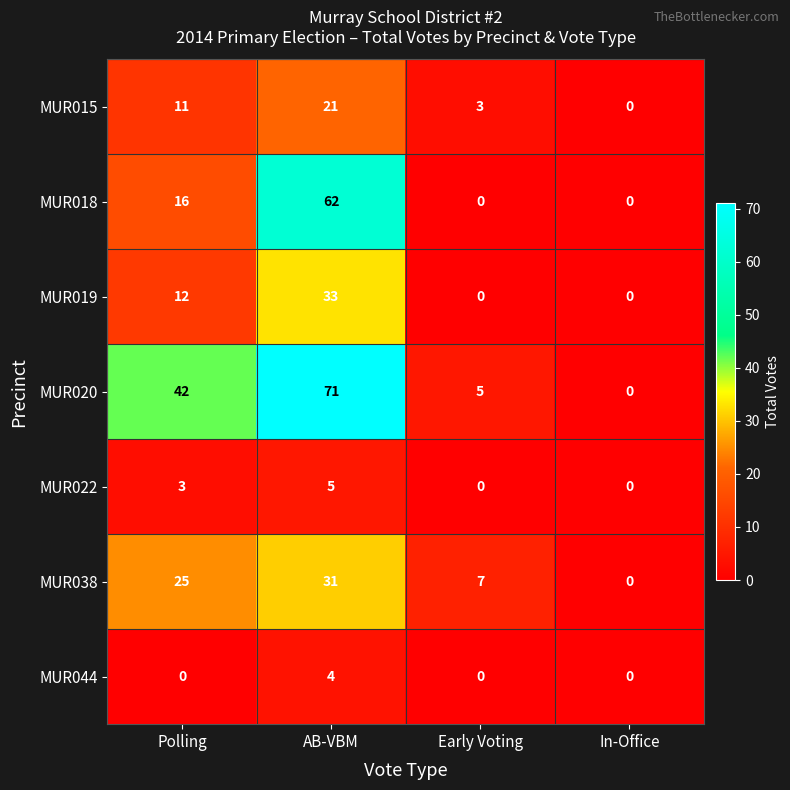

The value of MUR015 at In-Office is -8. True or false?

False